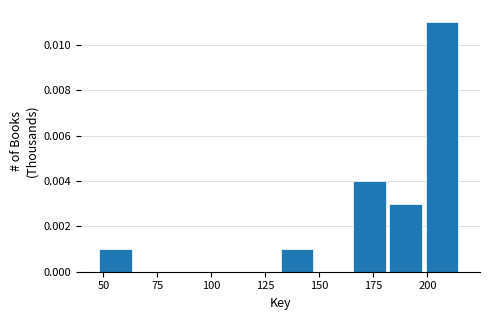

Around what value on the x-axis is the tallest bar? Give the approximate position of its centre, as read against the axis.

205